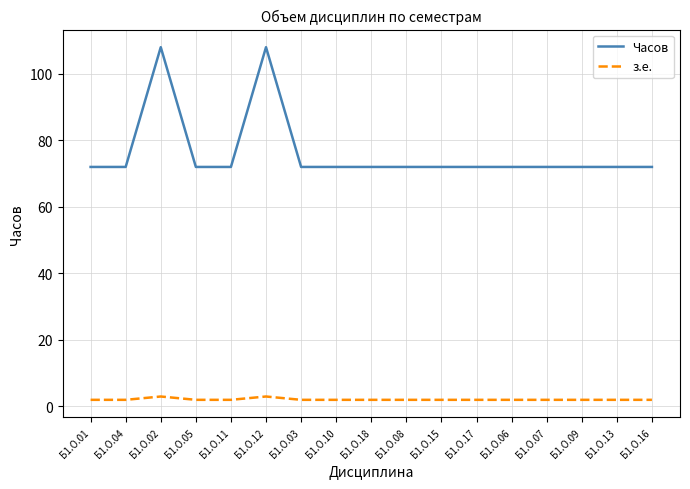

Reading left to right, list all the values displayed in this chart.

Часов: 72	72	108	72	72	108	72	72	72	72	72	72	72	72	72	72	72
з.е.: 2	2	3	2	2	3	2	2	2	2	2	2	2	2	2	2	2